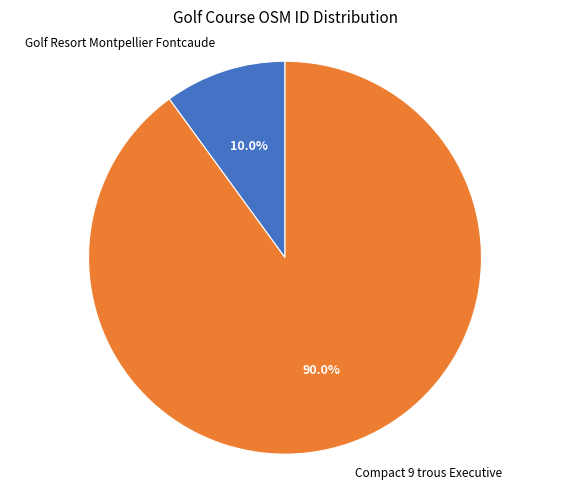

Which has a higher value, Compact 9 trous Executive or Golf Resort Montpellier Fontcaude?

Compact 9 trous Executive